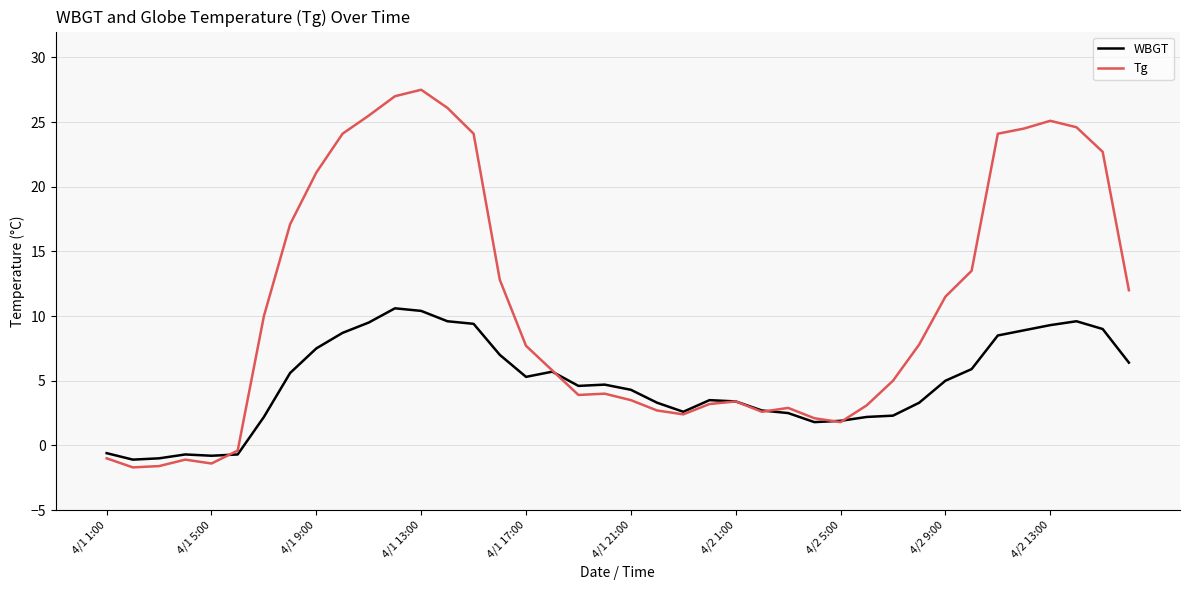

What is the smallest value displayed?

-1.7